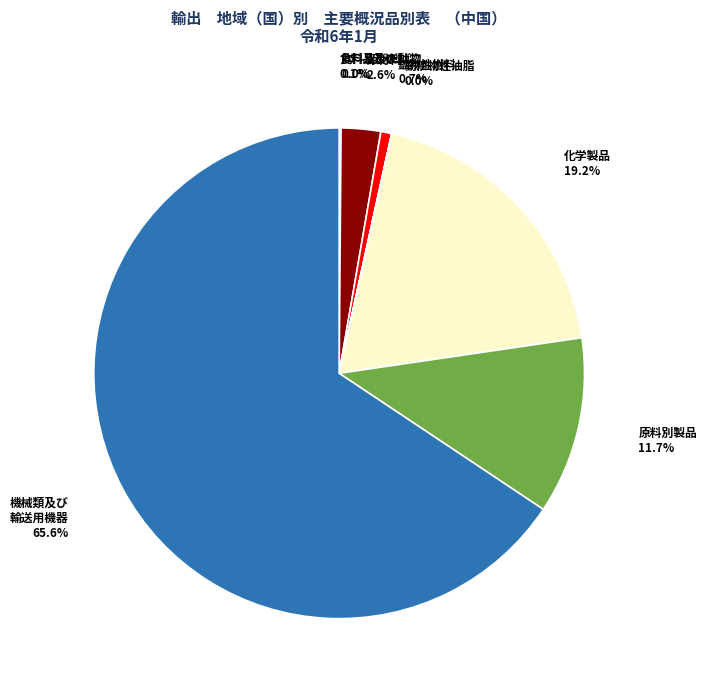

How many slices are in this pie chart?

8